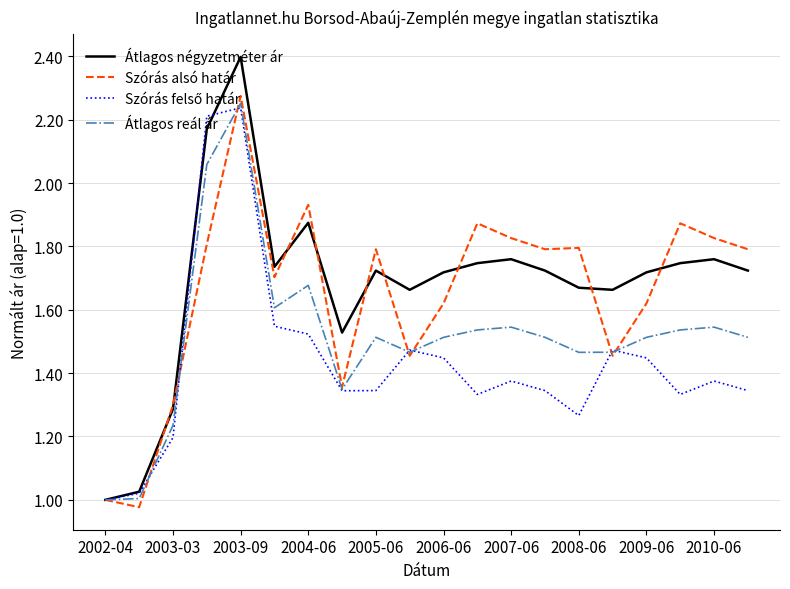

Which series has the widest spread of values?

Átlagos négyzetméter ár